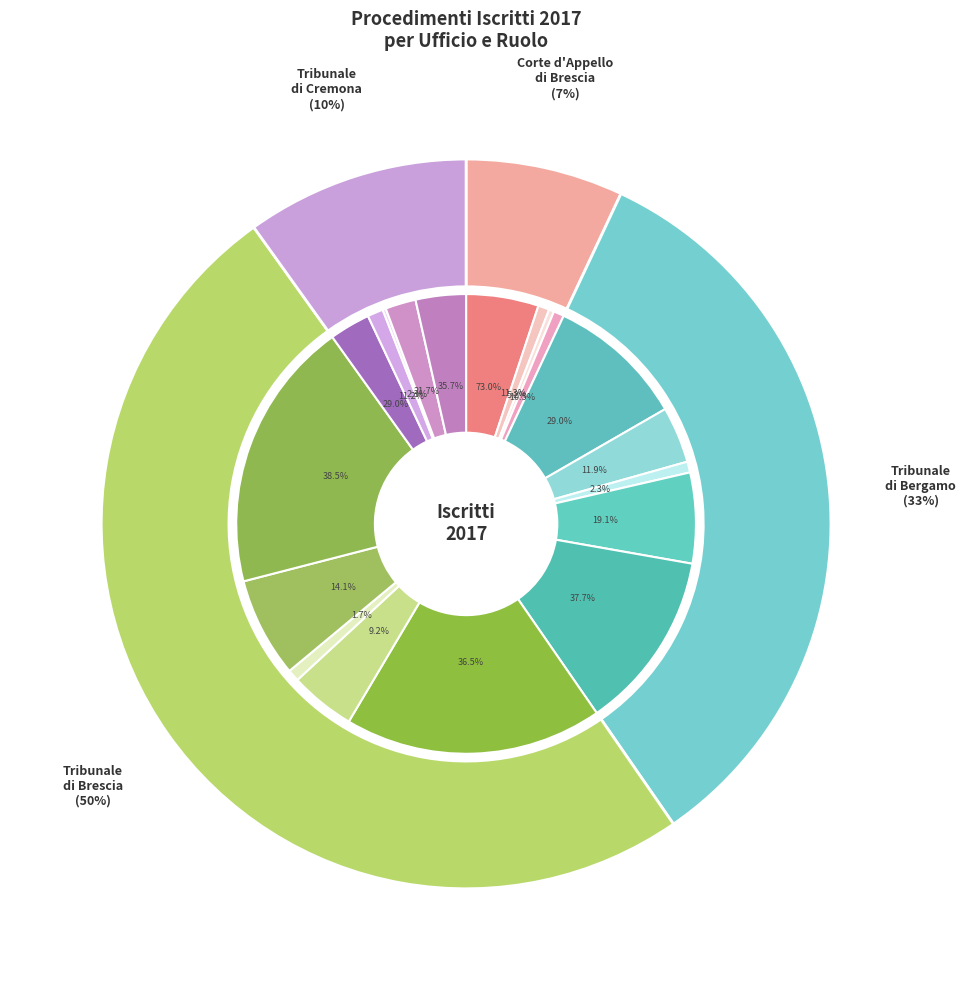

Does Tribunale di Cremona account for over 50% of the chart?

No